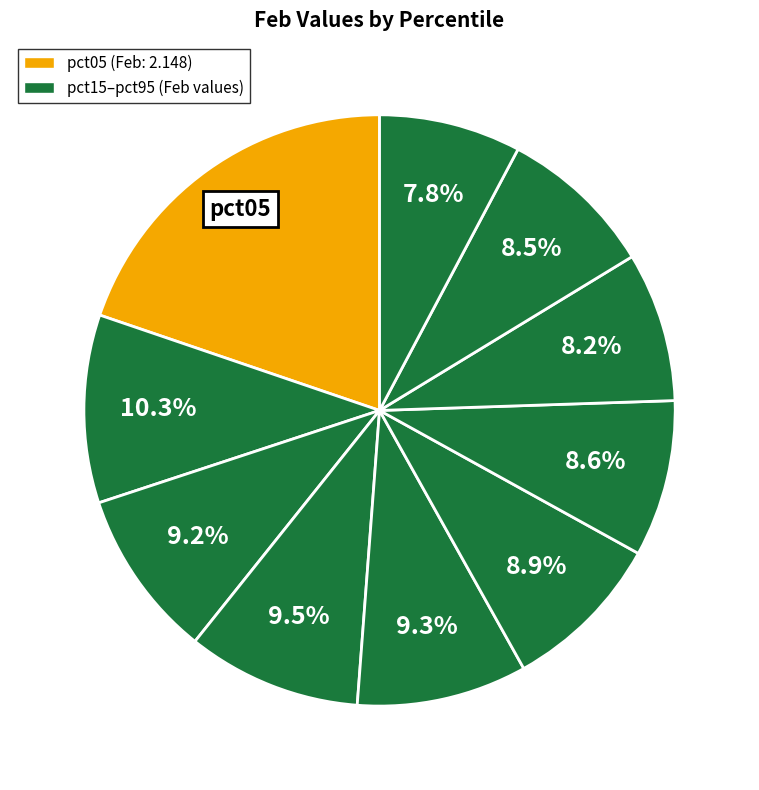

How many slices are in this pie chart?

10